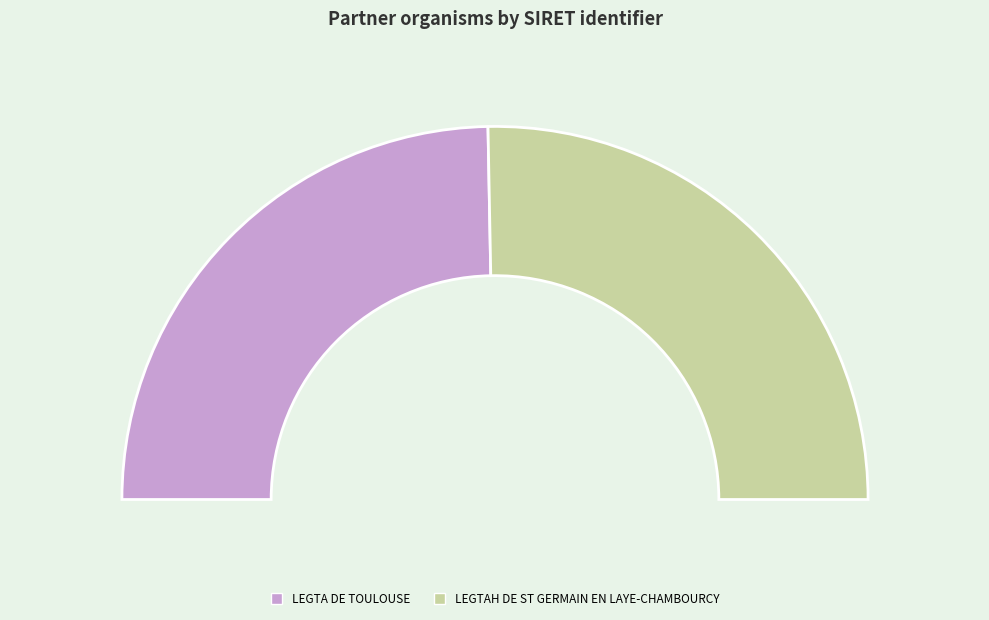

To the nearest percent, what portion does LEGTAH DE ST GERMAIN EN LAYE-CHAMBOURCY represent?

51%